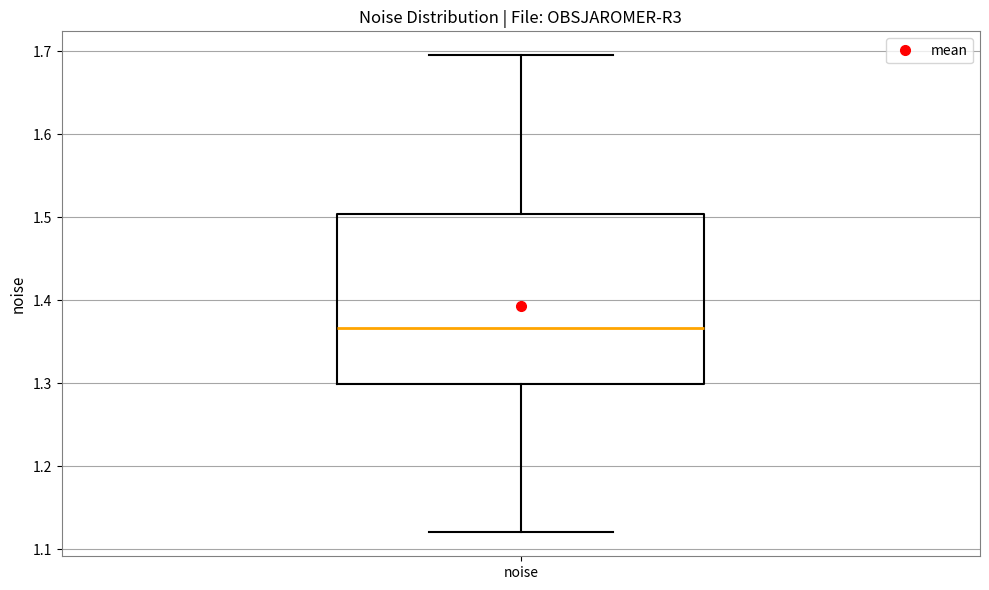

Where does the lower whisker of the box for noise end on the y-axis? The values are not printed on the chart, so give them approximately, as read against the axis.

1.12